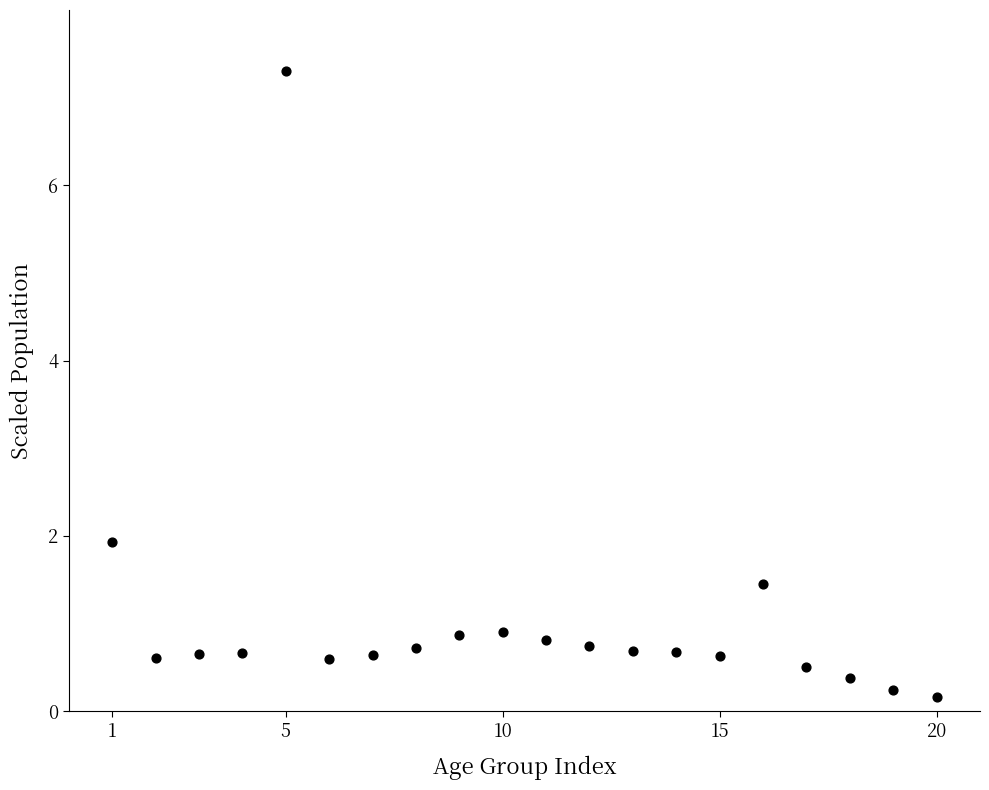

What is the range of Y values (max minus min)?

7.1